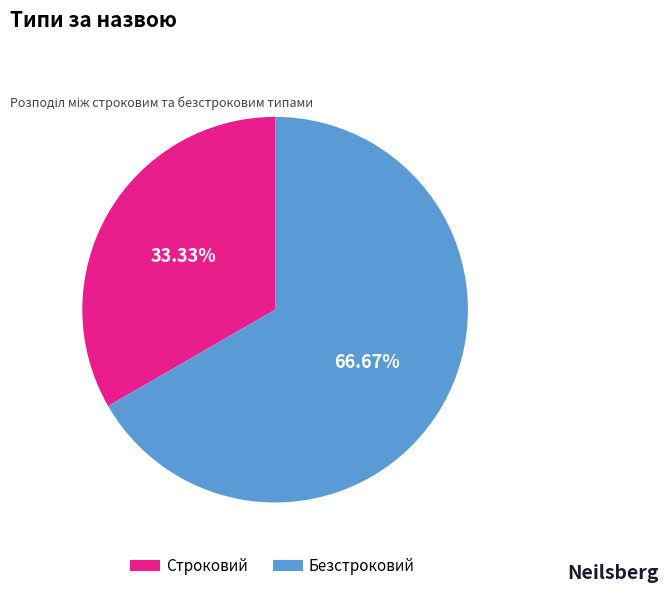

What percentage is the Безстроковий slice, to the nearest percent?

67%